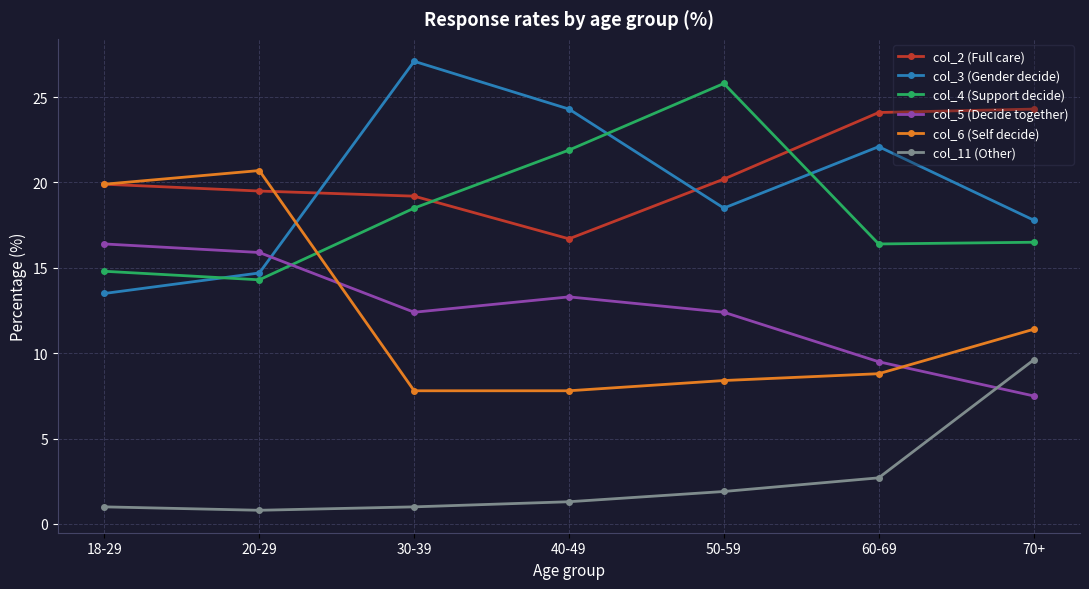

True or false: col_3 (Gender decide) has more than 2 interior local peaks.

False